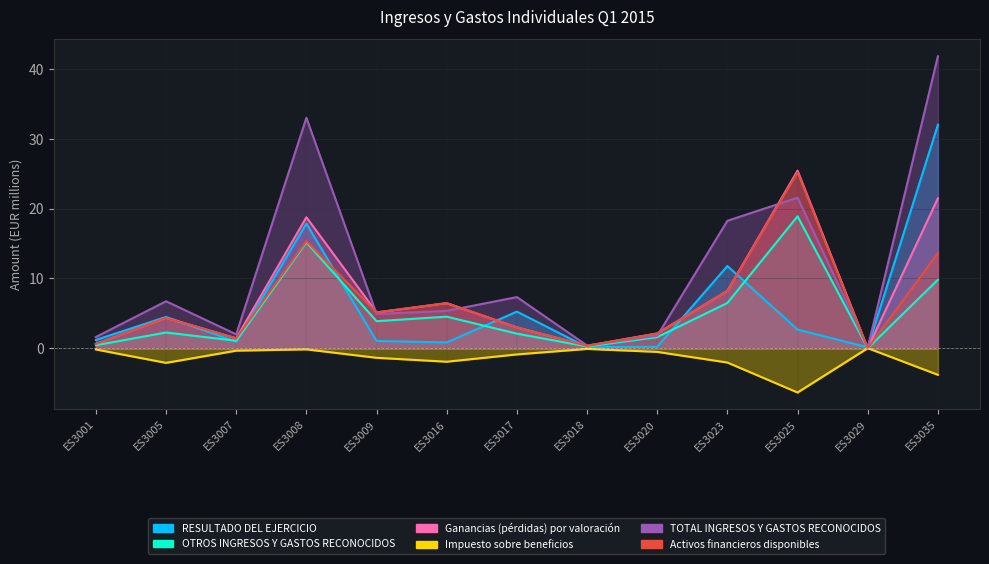

What are all the series names shown in the legend?

RESULTADO DEL EJERCICIO, OTROS INGRESOS Y GASTOS RECONOCIDOS, Ganancias (pérdidas) por valoración, Impuesto sobre beneficios, TOTAL INGRESOS Y GASTOS RECONOCIDOS, Activos financieros disponibles